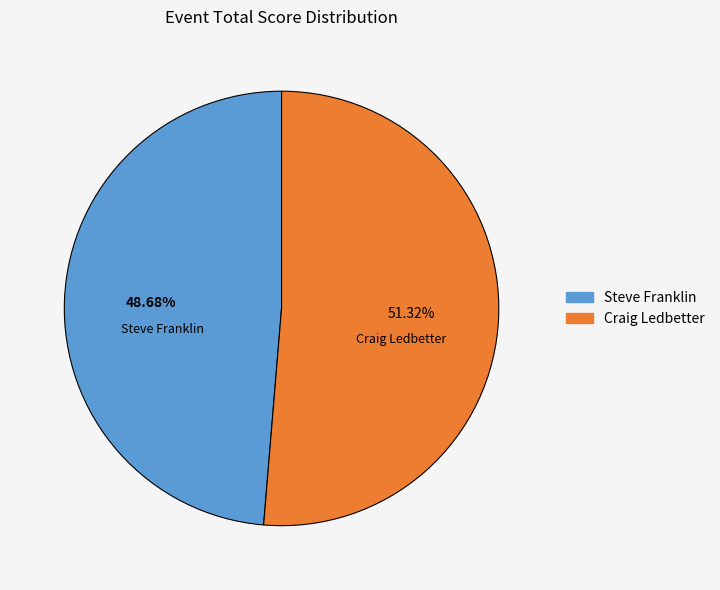

To the nearest percent, what is the combined percentage of Steve Franklin and Craig Ledbetter?

100%